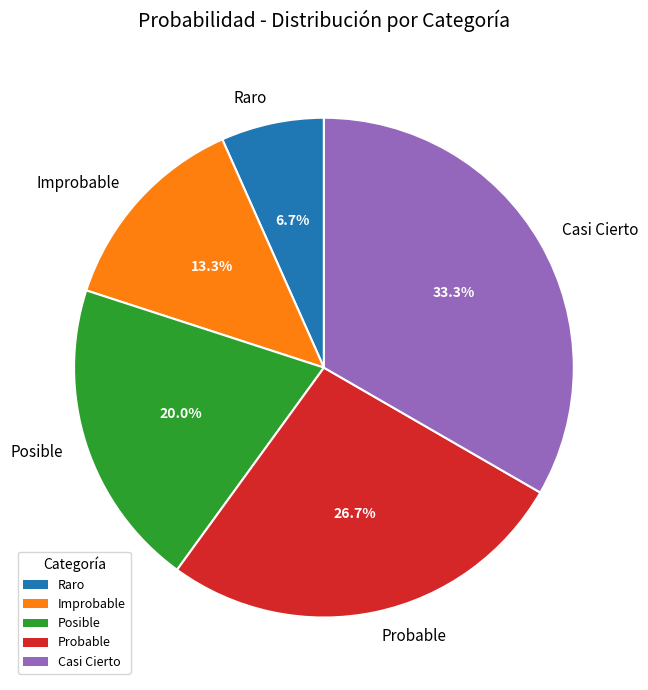

Does any single category account for the majority?

No